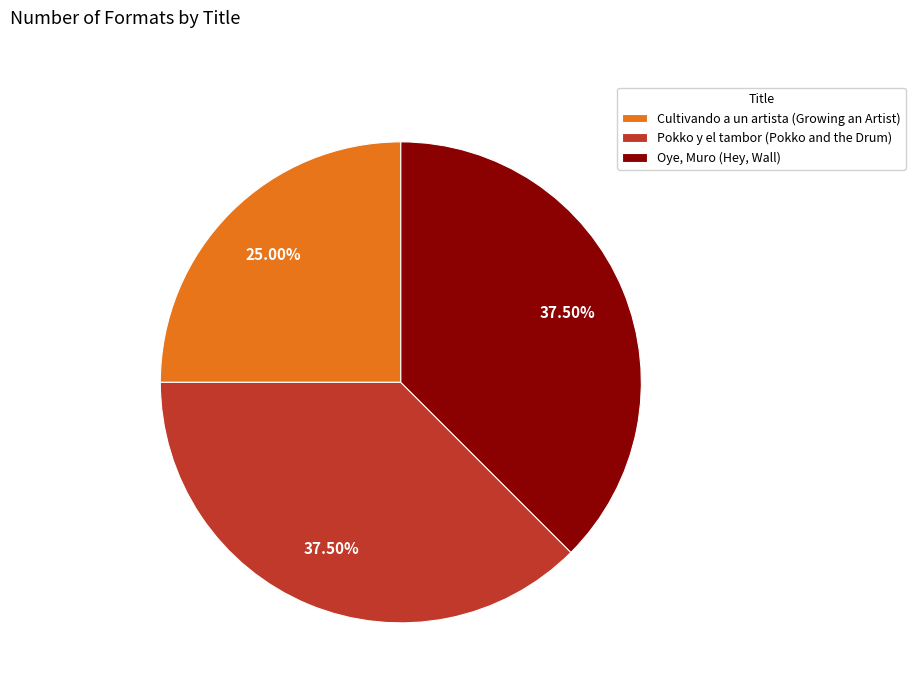

Which has a higher value, Pokko y el tambor (Pokko and the Drum) or Cultivando a un artista (Growing an Artist)?

Pokko y el tambor (Pokko and the Drum)